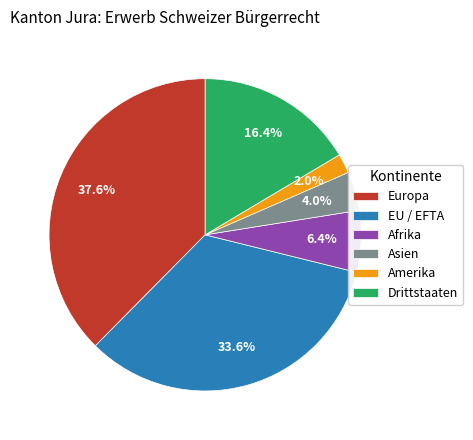

Does Asien account for over 50% of the chart?

No